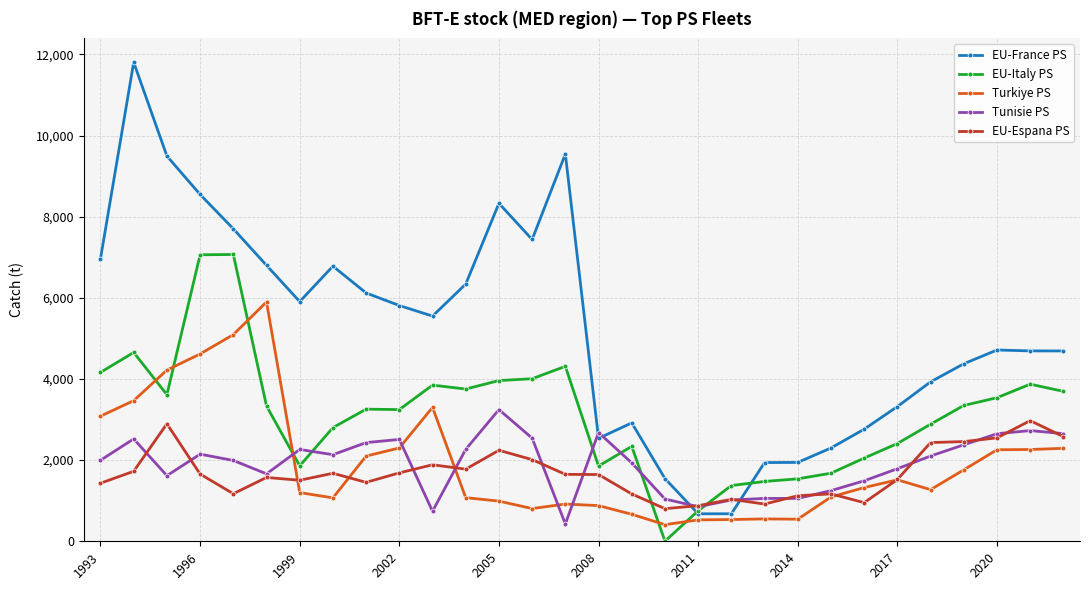

What is the maximum value for EU-Italy PS?

7068.0